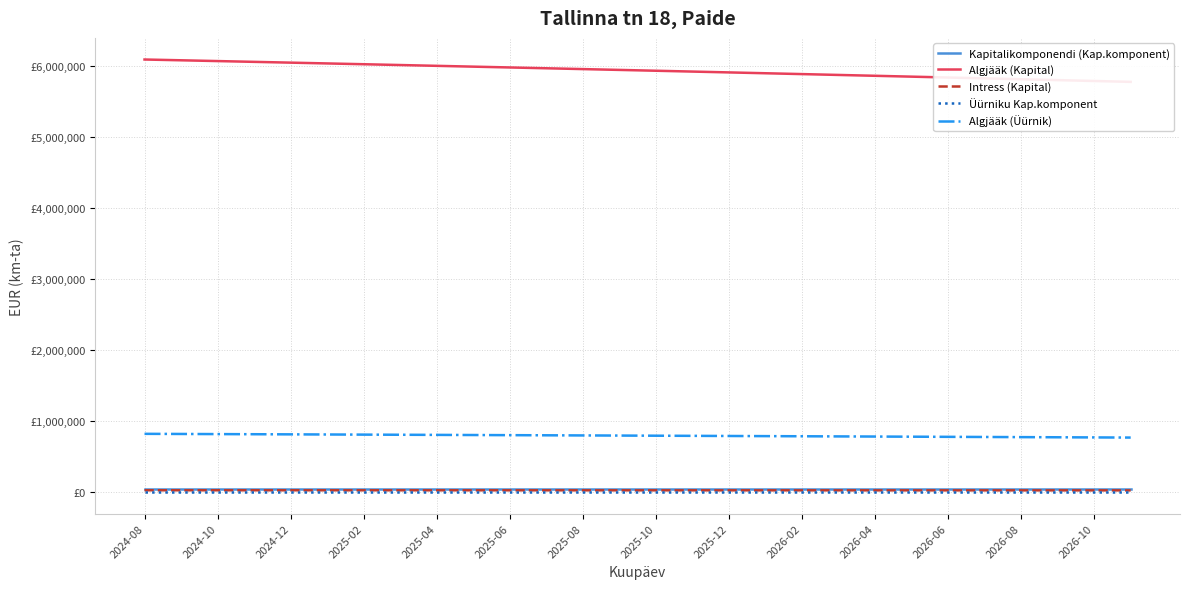

True or false: Intress (Kapital) has a value of 28138.4 at 23.

True